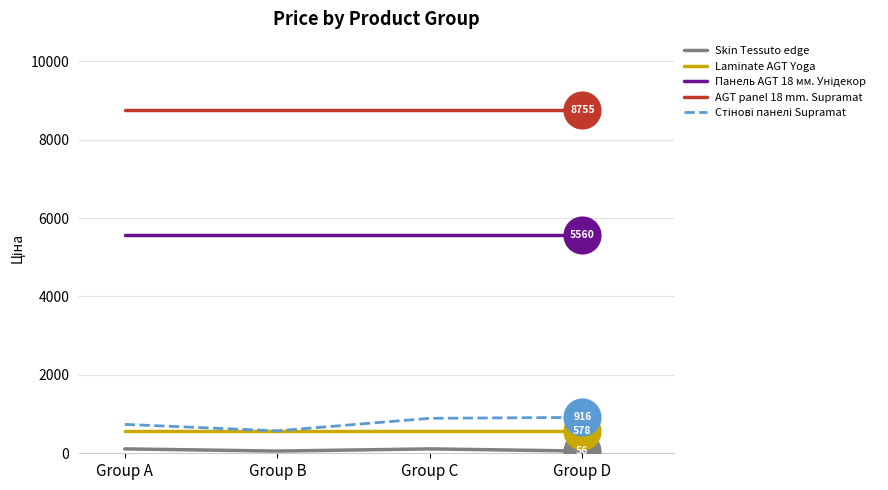

Which series has the largest total across all categories?

AGT panel 18 mm. Supramat